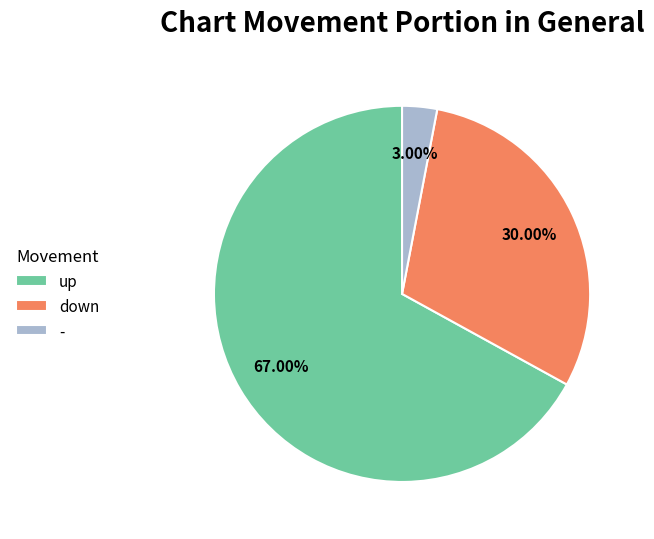

How many segments does this pie chart have?

3